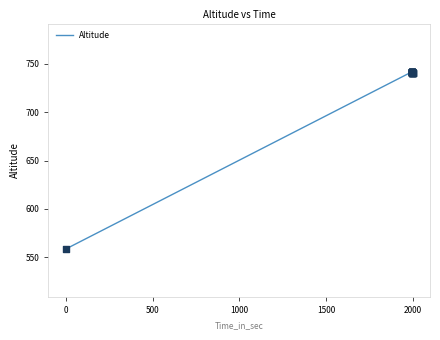

What is the maximum value shown in the chart?

741.5